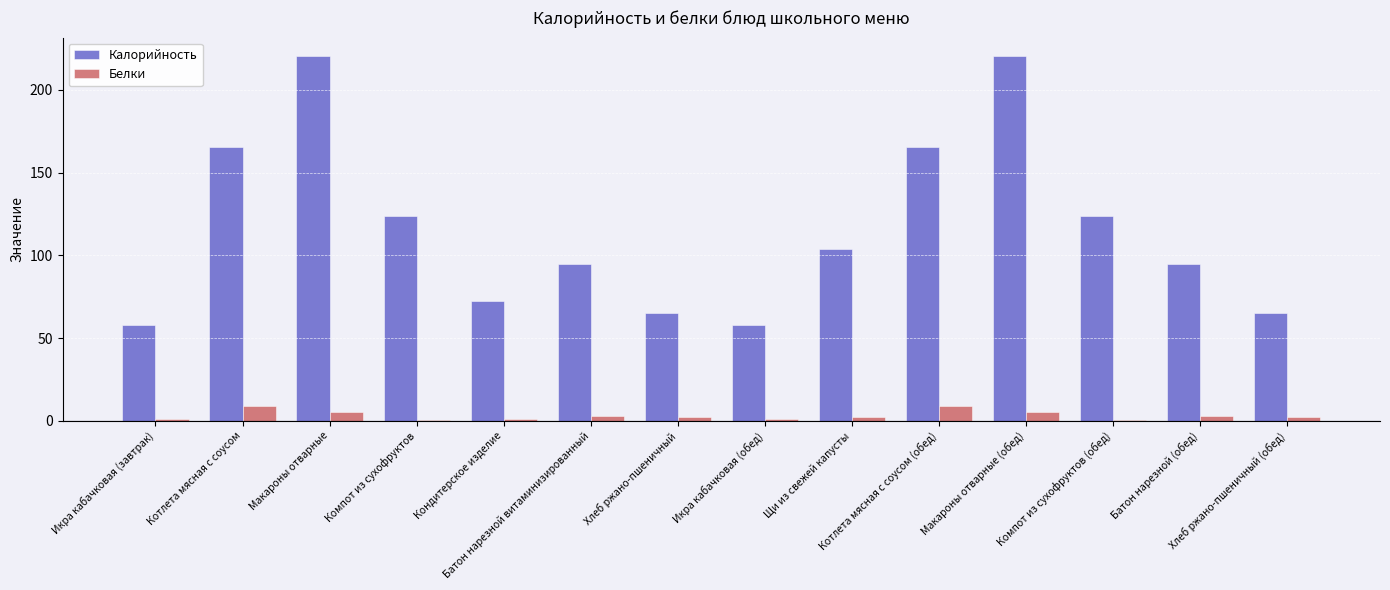

Which series has the largest total across all categories?

Калорийность